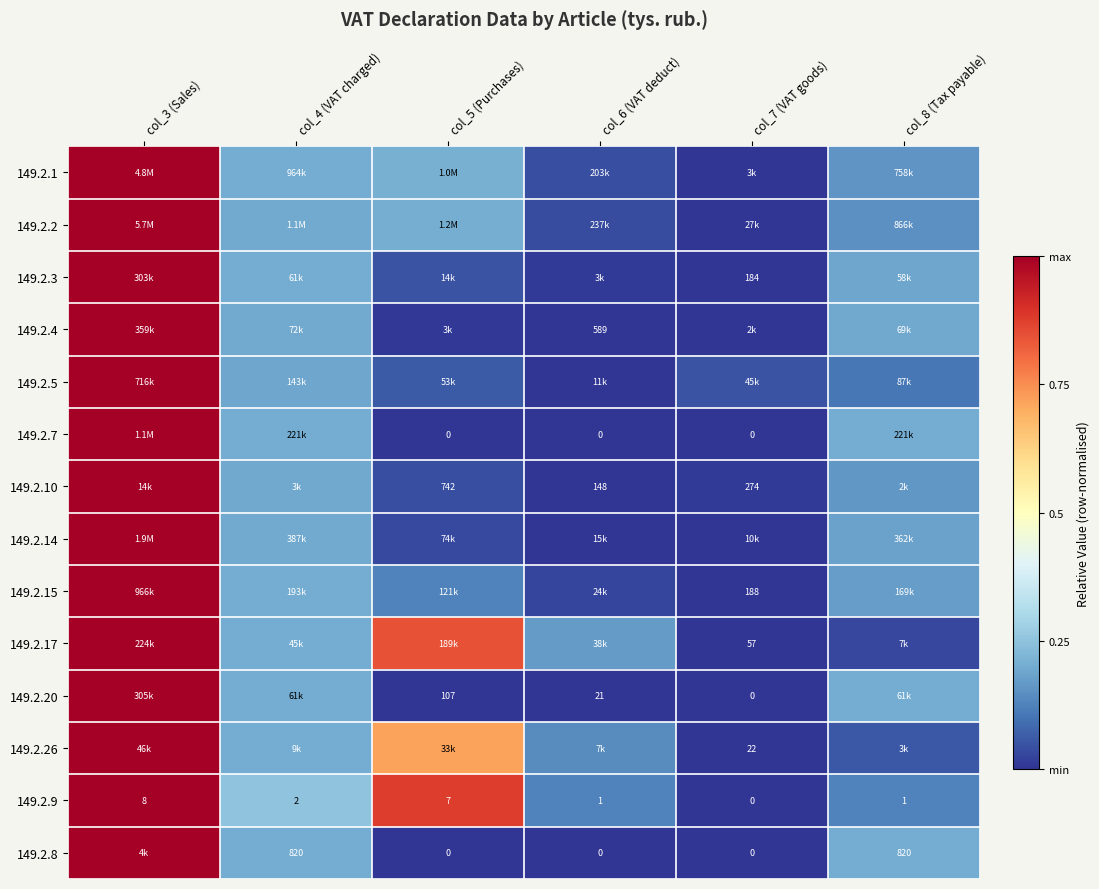

How many values in the 149.2.9 series are below 2?

3